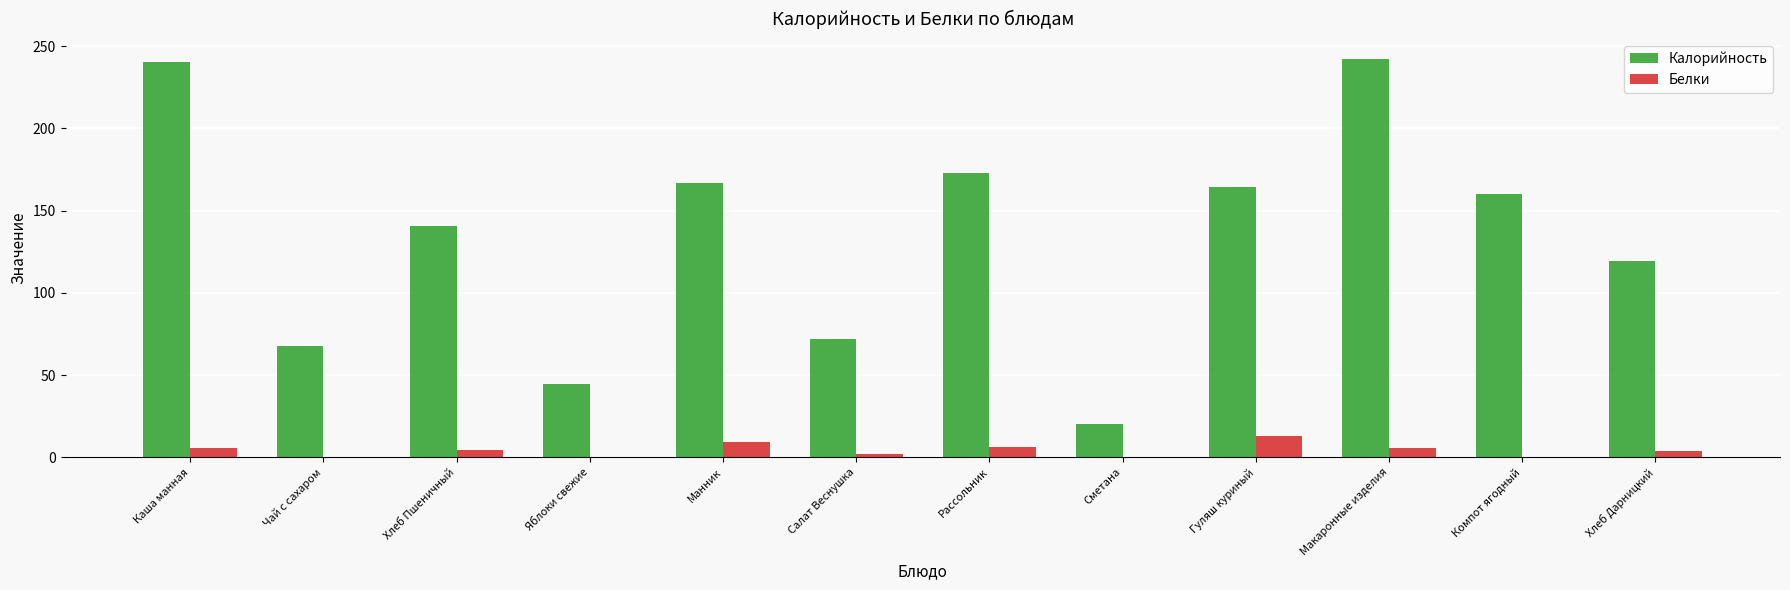

What are all the series names shown in the legend?

Калорийность, Белки